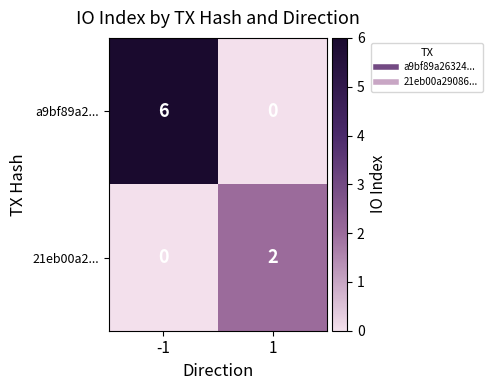

Which series changed the most between -1 and 1?

a9bf89a2...